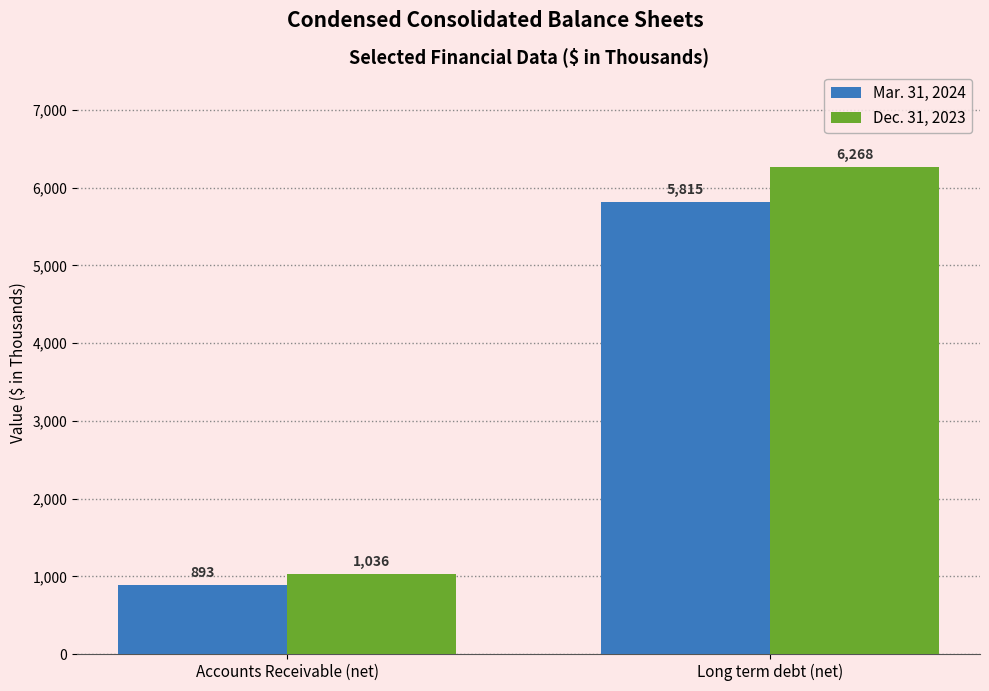

What position from the right is Long term debt (net)?

1